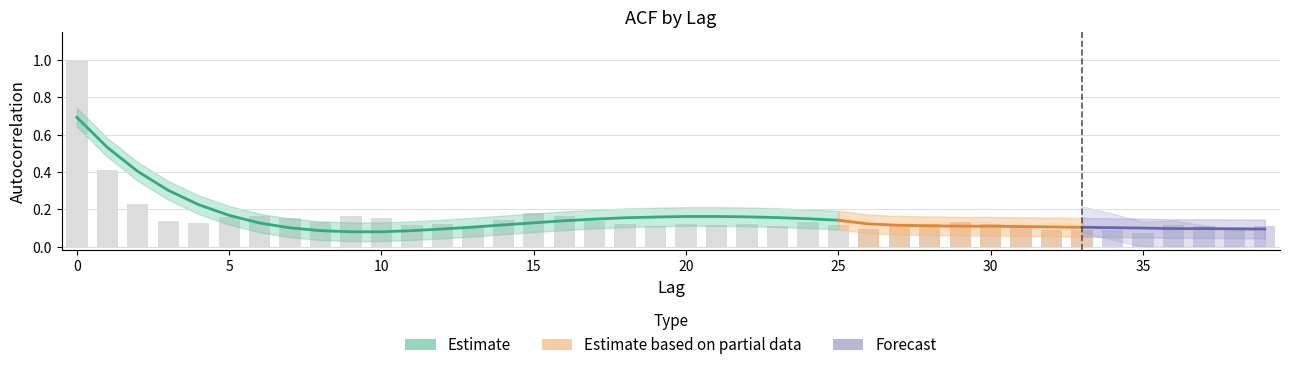

What is the greatest value displayed?

1.0